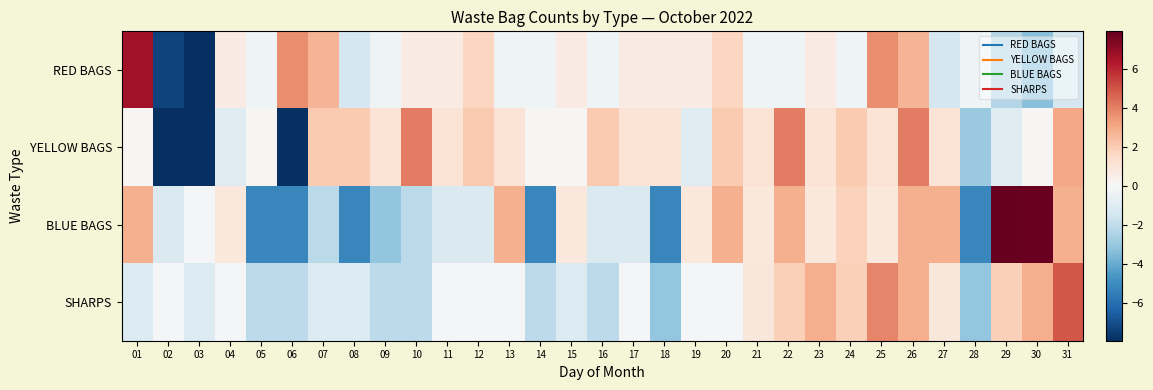

Reading left to right, what are all the values shown in this chart?

RED BAGS: 01=6.7	02=-7.3	03=-8.3	04=0.7	05=-0.3	06=3.7	07=2.7	08=-1.3	09=-0.3	10=0.7	11=0.7	12=1.7	13=-0.3	14=-0.3	15=0.7	16=-0.3	17=0.7	18=0.7	19=0.7	20=1.7	21=-0.3	22=-0.3	23=0.7	24=-0.3	25=3.7	26=2.7	27=-1.3	28=-0.3	29=-2.3	30=-3.3	31=-1.3
YELLOW BAGS: 01=0.1	02=-7.9	03=-8.9	04=-0.9	05=0.1	06=-14.9	07=2.1	08=2.1	09=1.1	10=4.1	11=1.1	12=2.1	13=1.1	14=0.1	15=0.1	16=2.1	17=1.1	18=1.1	19=-0.9	20=2.1	21=1.1	22=4.1	23=1.1	24=2.1	25=1.1	26=4.1	27=1.1	28=-2.9	29=-0.9	30=0.1	31=3.1
BLUE BAGS: 01=2.8	02=-1.2	03=-0.2	04=0.8	05=-5.2	06=-5.2	07=-2.2	08=-5.2	09=-3.2	10=-2.2	11=-1.2	12=-1.2	13=2.8	14=-5.2	15=0.8	16=-1.2	17=-1.2	18=-5.2	19=0.8	20=2.8	21=0.8	22=2.8	23=0.8	24=1.8	25=0.8	26=2.8	27=2.8	28=-5.2	29=9.8	30=7.8	31=2.8
SHARPS: 01=-1.1	02=-0.1	03=-1.1	04=-0.1	05=-2.1	06=-2.1	07=-1.1	08=-1.1	09=-2.1	10=-2.1	11=-0.1	12=-0.1	13=-0.1	14=-2.1	15=-1.1	16=-2.1	17=-0.1	18=-3.1	19=-0.1	20=-0.1	21=0.9	22=1.9	23=2.9	24=1.9	25=3.9	26=2.9	27=0.9	28=-3.1	29=1.9	30=2.9	31=4.9